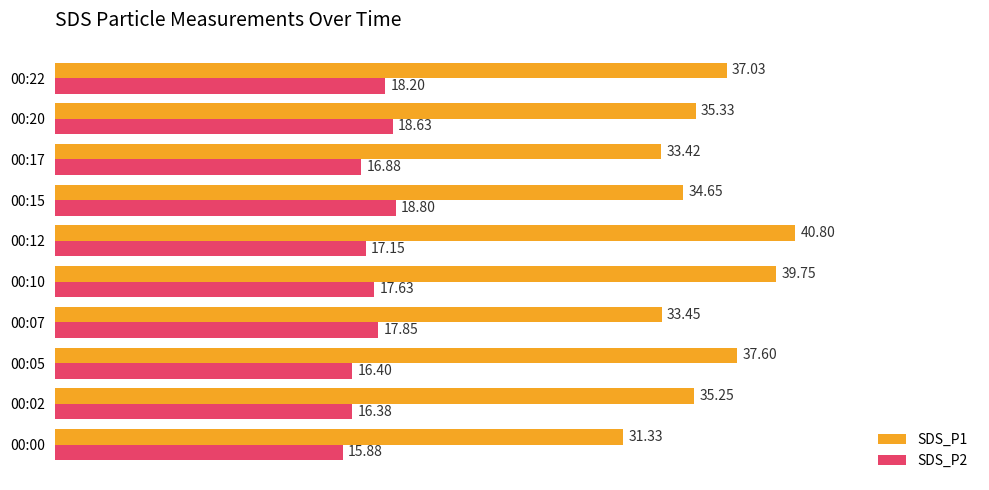

At how many categories does at least one series exceed 37?

4